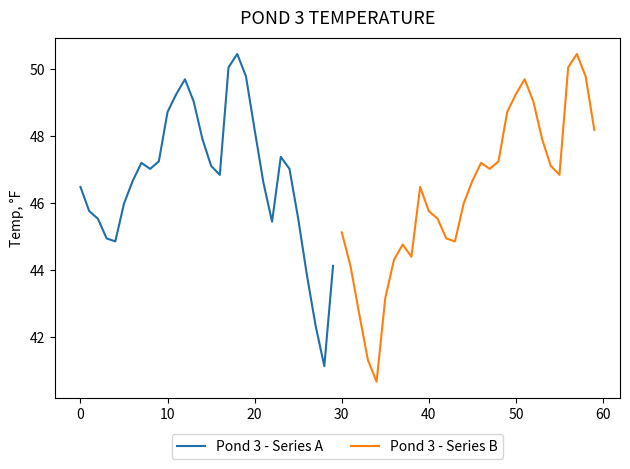

Which series has the largest total across all categories?

Pond 3 - Series A